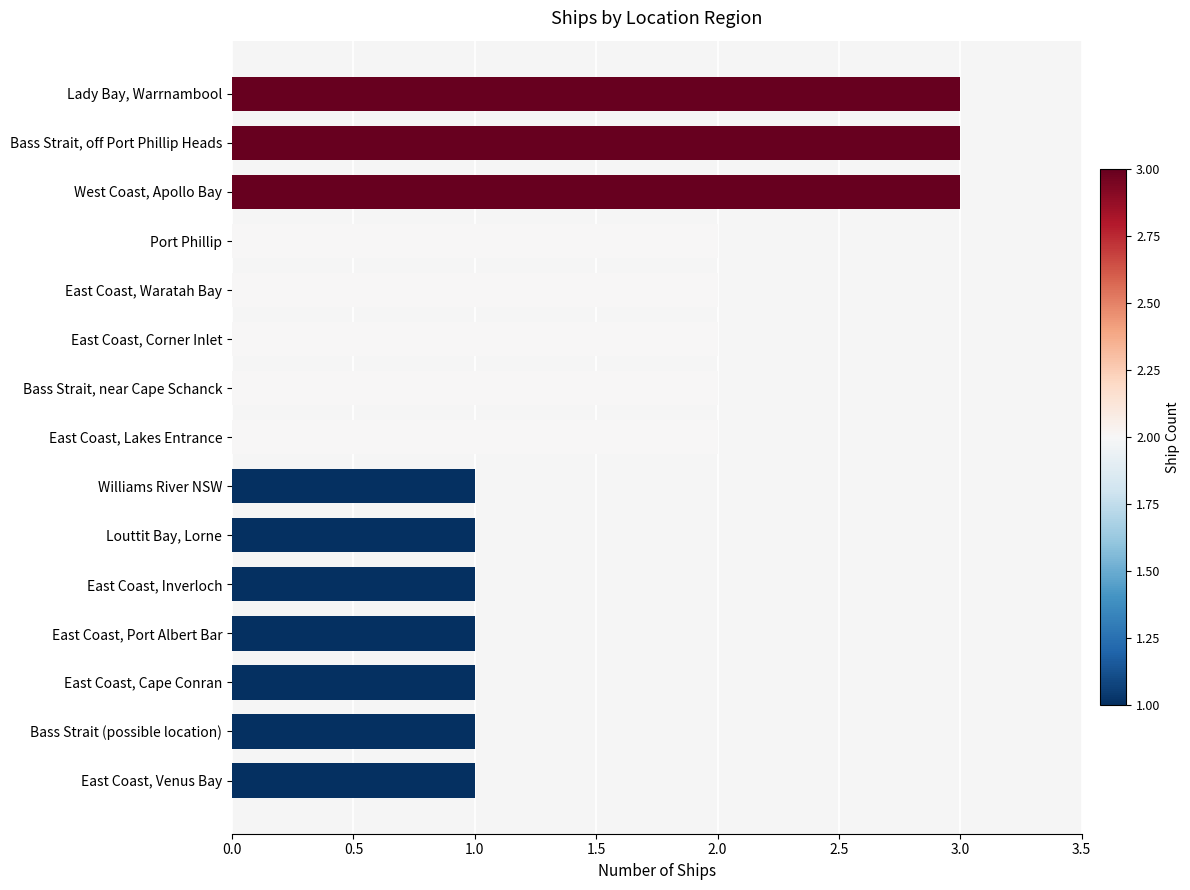

What is the ratio of the value at Louttit Bay, Lorne to the value at East Coast, Cape Conran?

1.0